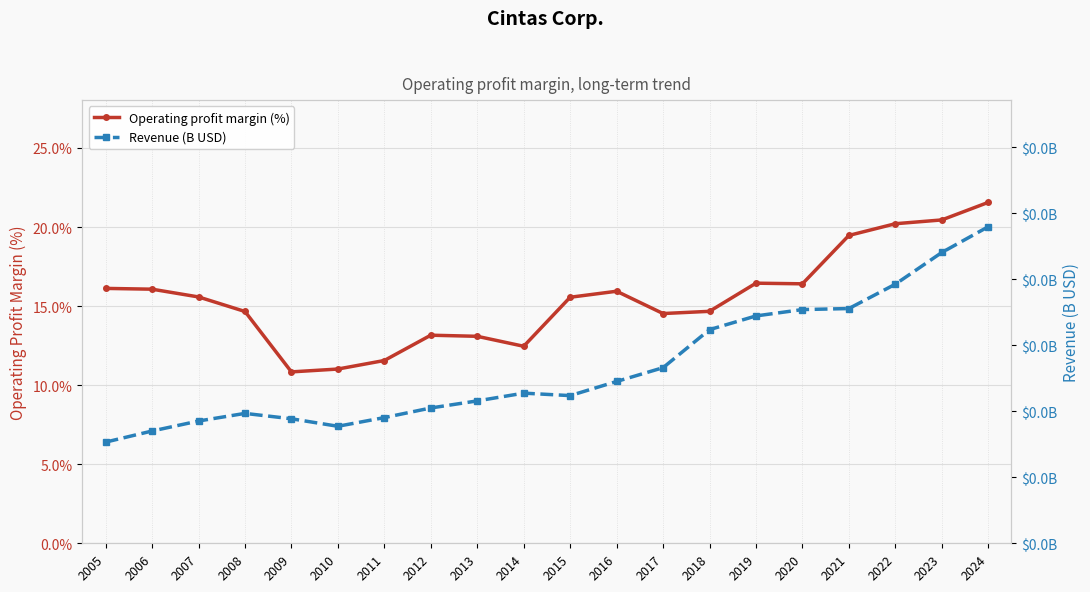

At which label does Revenue (B USD) first exceed 4?

2012